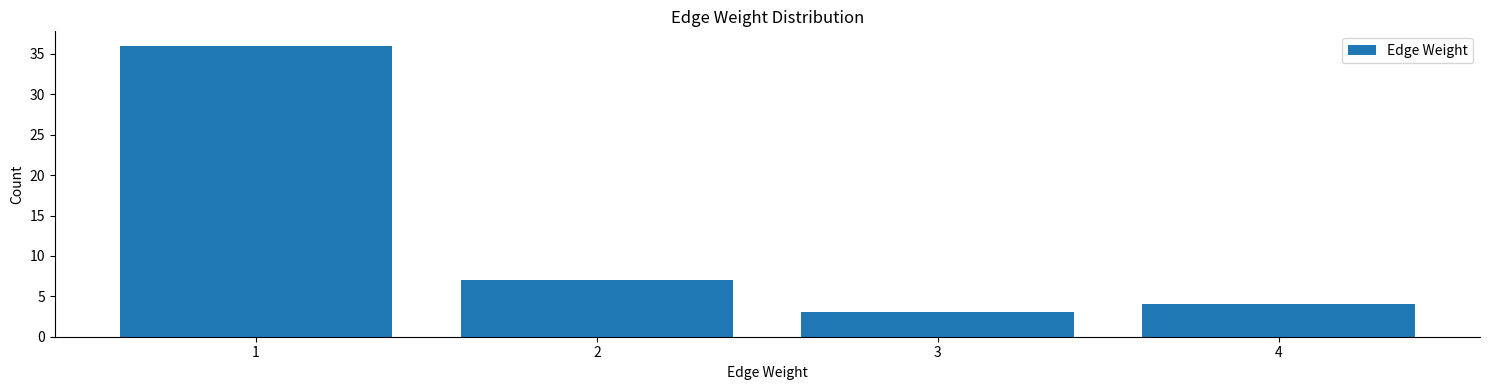

Reading right to left, extract all data points from this chart.

4=4	3=3	2=7	1=36